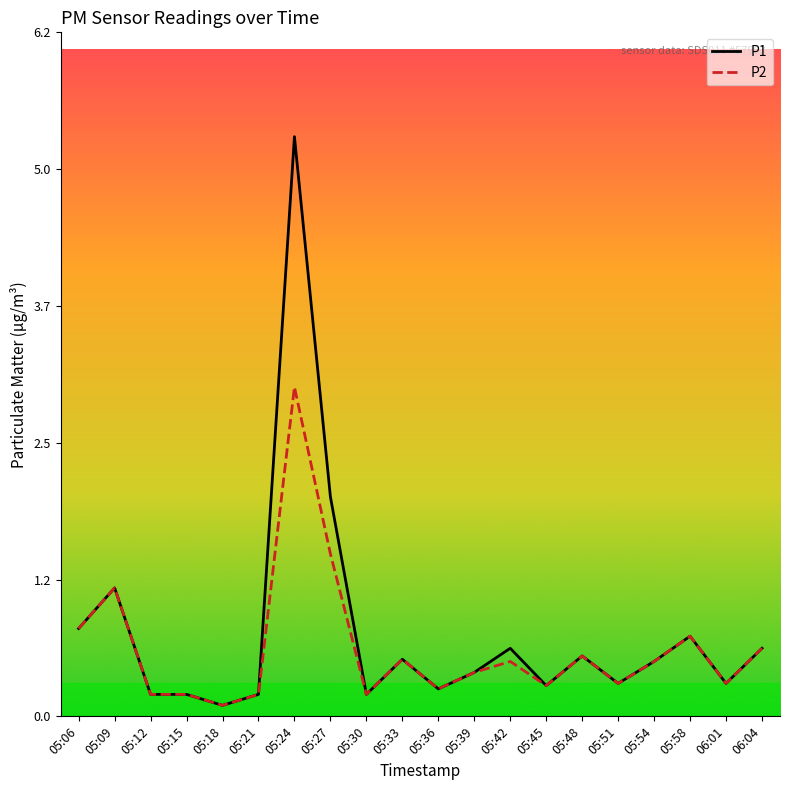

The P2 series shows 0.3 at 05:45. True or false?

True